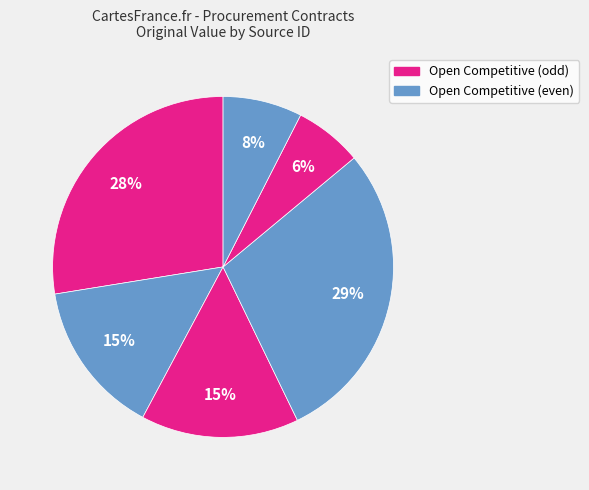

Count the number of slices in the pie.

6